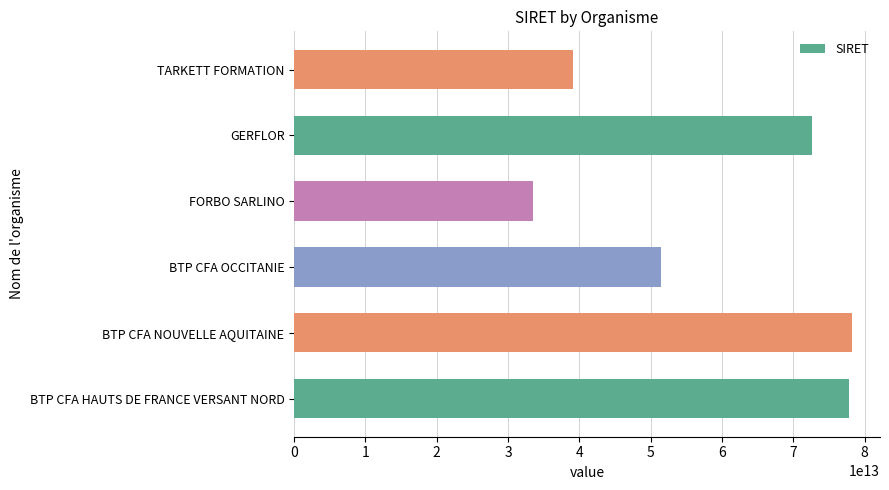

Between BTP CFA OCCITANIE and BTP CFA NOUVELLE AQUITAINE, which is larger?

BTP CFA NOUVELLE AQUITAINE